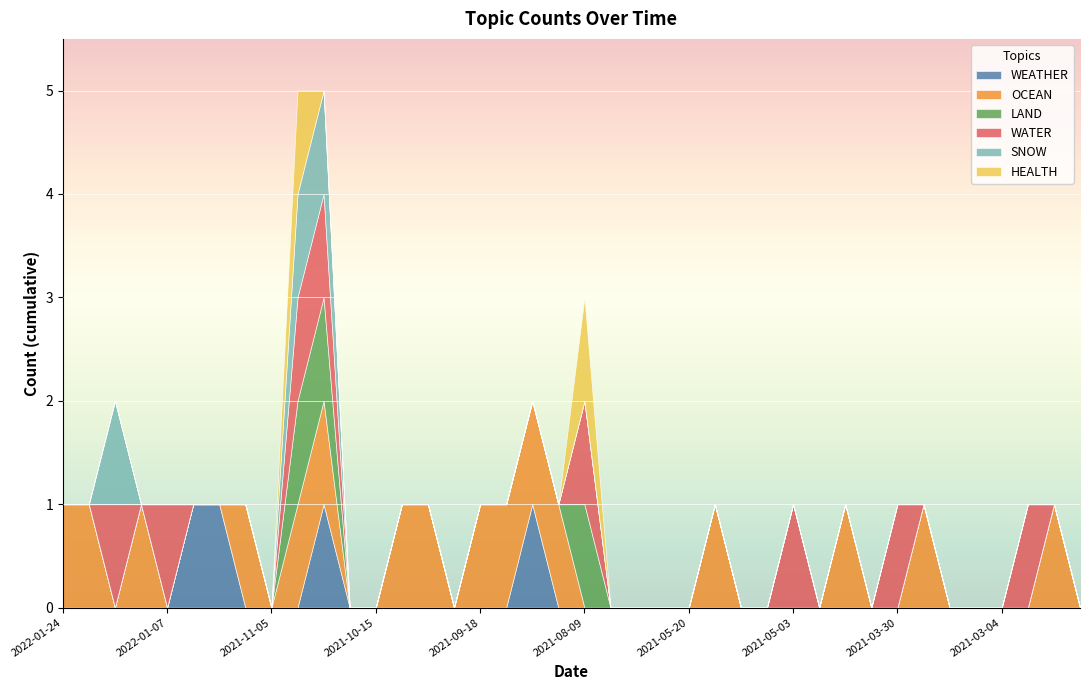

Which series has the largest range (max minus min)?

WEATHER